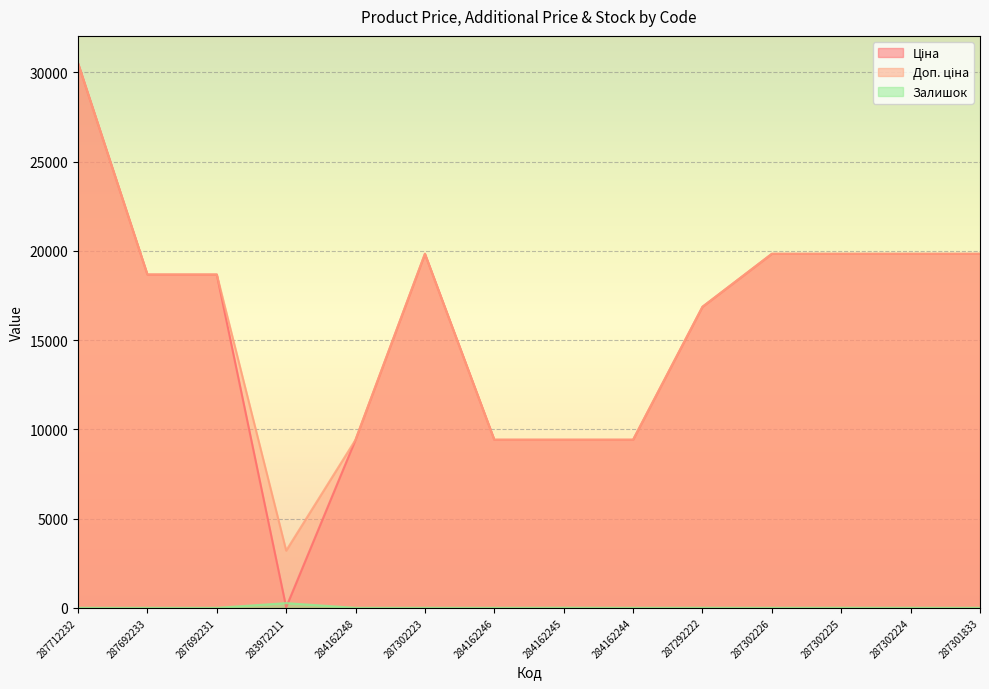

What is the difference between the second highest and minimum values in the Ціна series?

19799.0